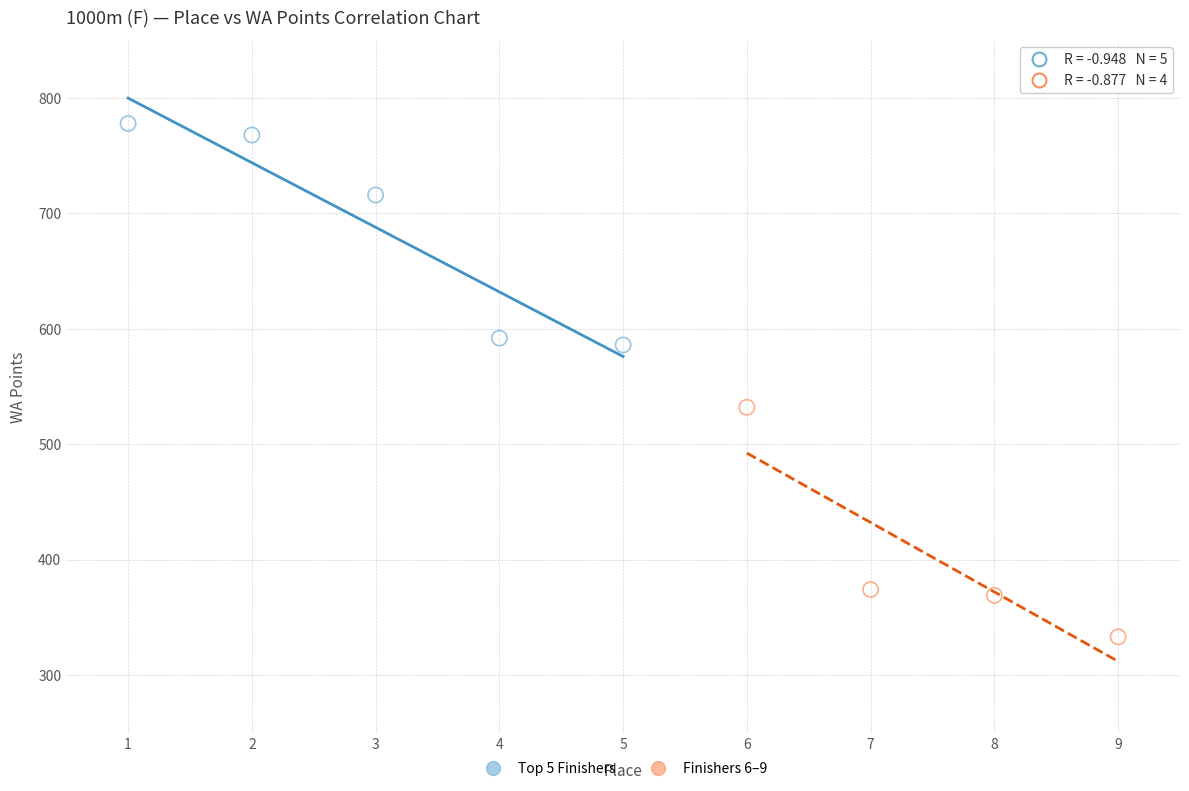

What are all the series names shown in the legend?

Top 5 Finishers, Finishers 6–9